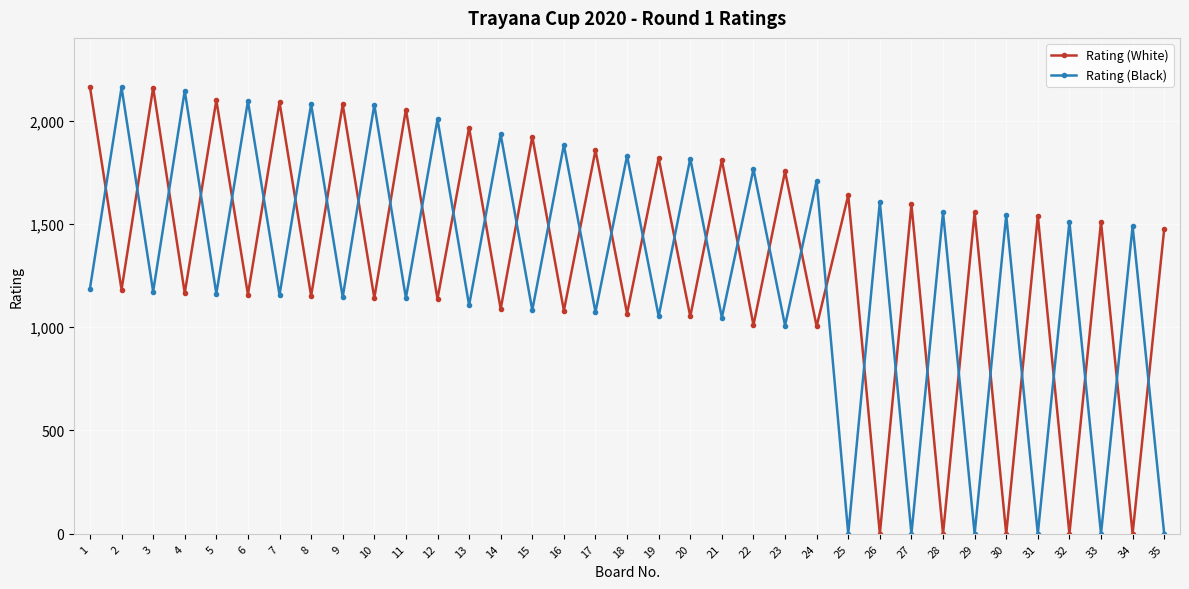

In Rating (White), how many points are higher than both neighbors (excluding endpoints)?

16